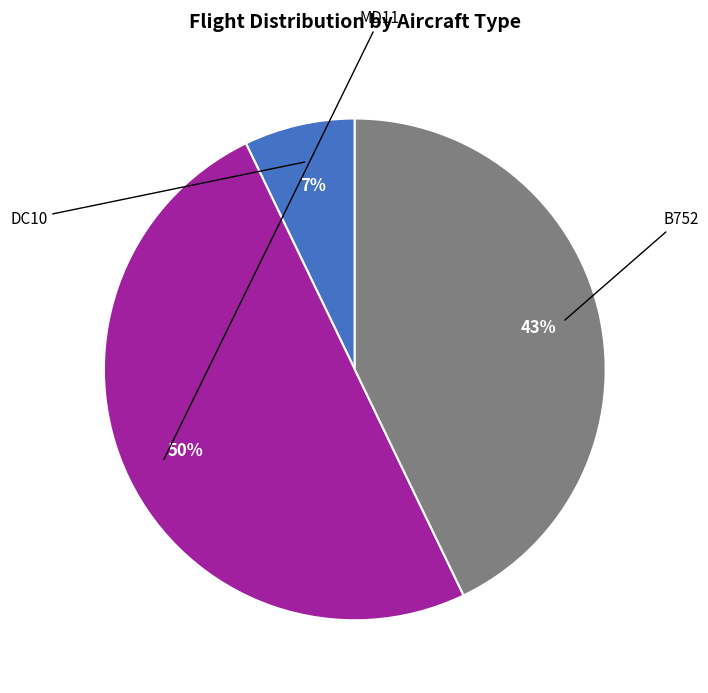

Does any single category account for the majority?

No